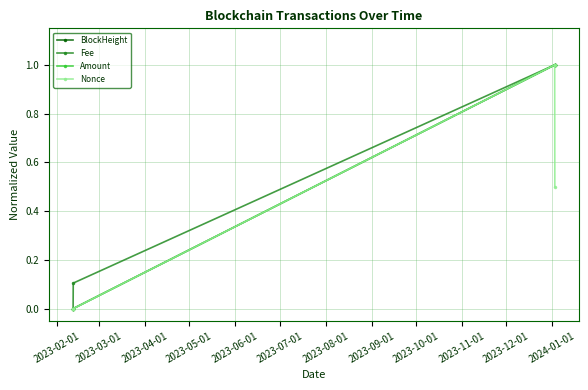

Count the number of categories in the chart.

4